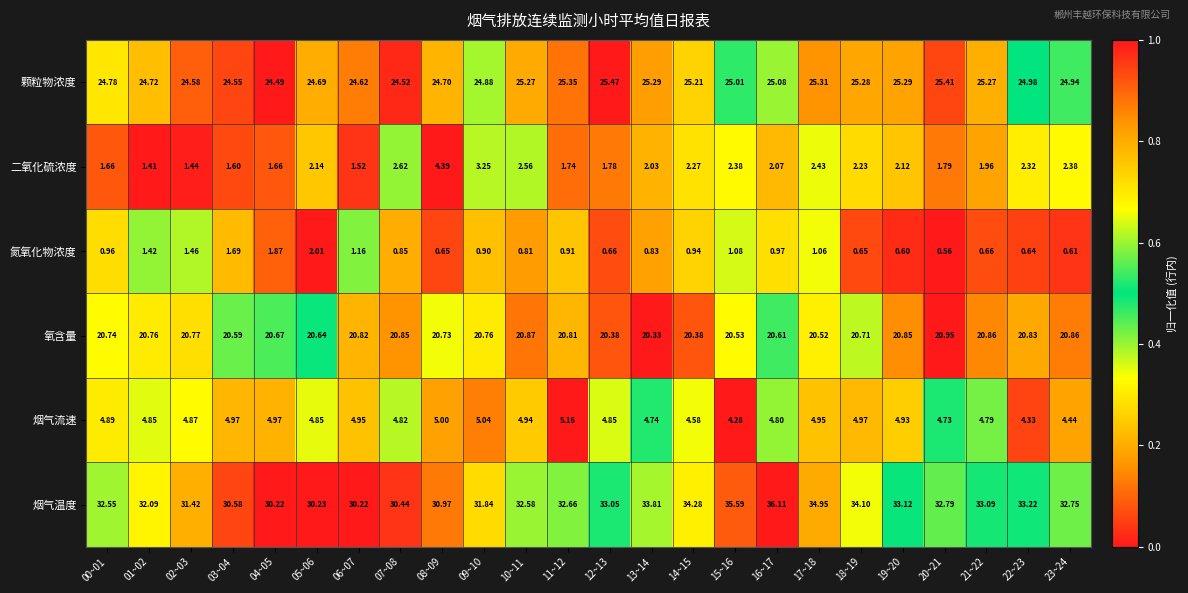

What is the total value across all series at 22~23?

86.3